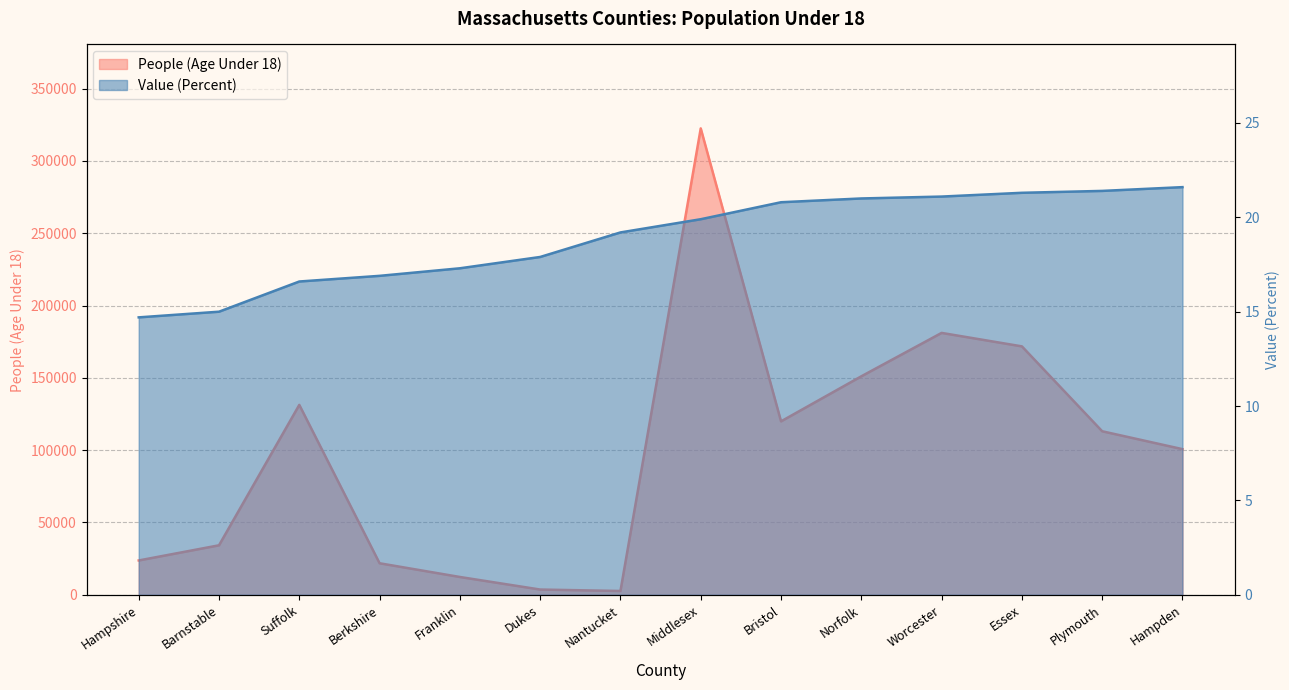

At which label is Value (Percent) closest to 18?

Dukes